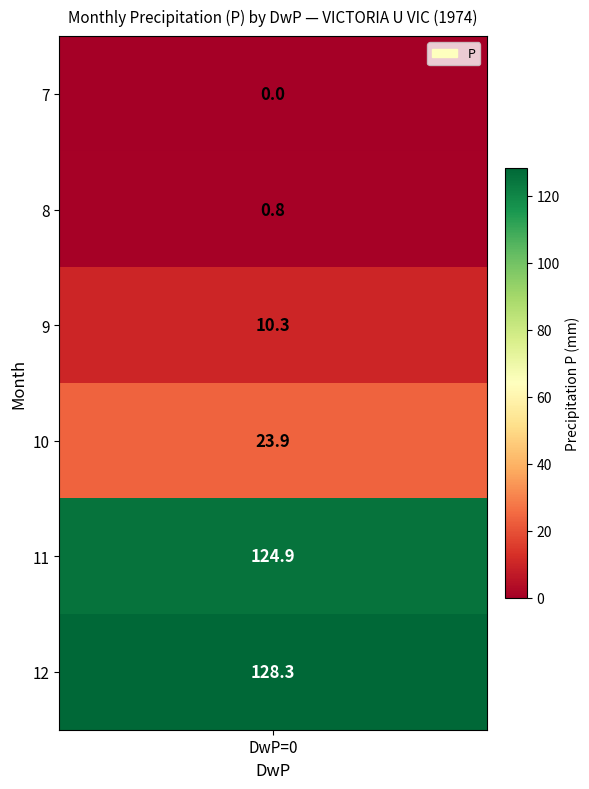

What is the sum of the 11 values at P and DwP?

124.9